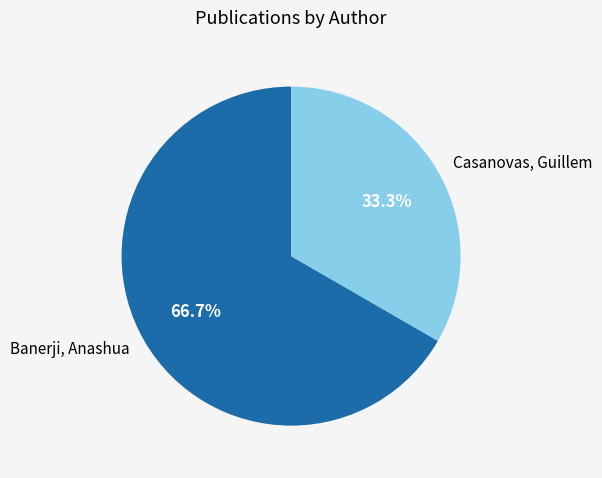

What is the total percentage of Banerji, Anashua and Casanovas, Guillem?

100.0%